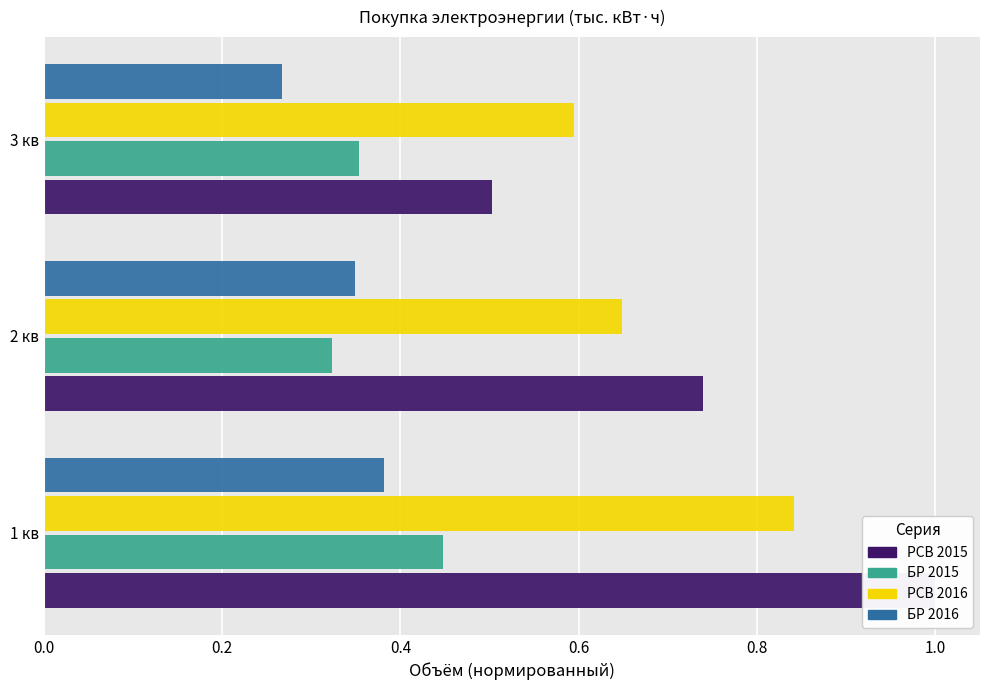

Is the value of БР 2016 at 2 кв greater than the value of РСВ 2015 at 3 кв?

No